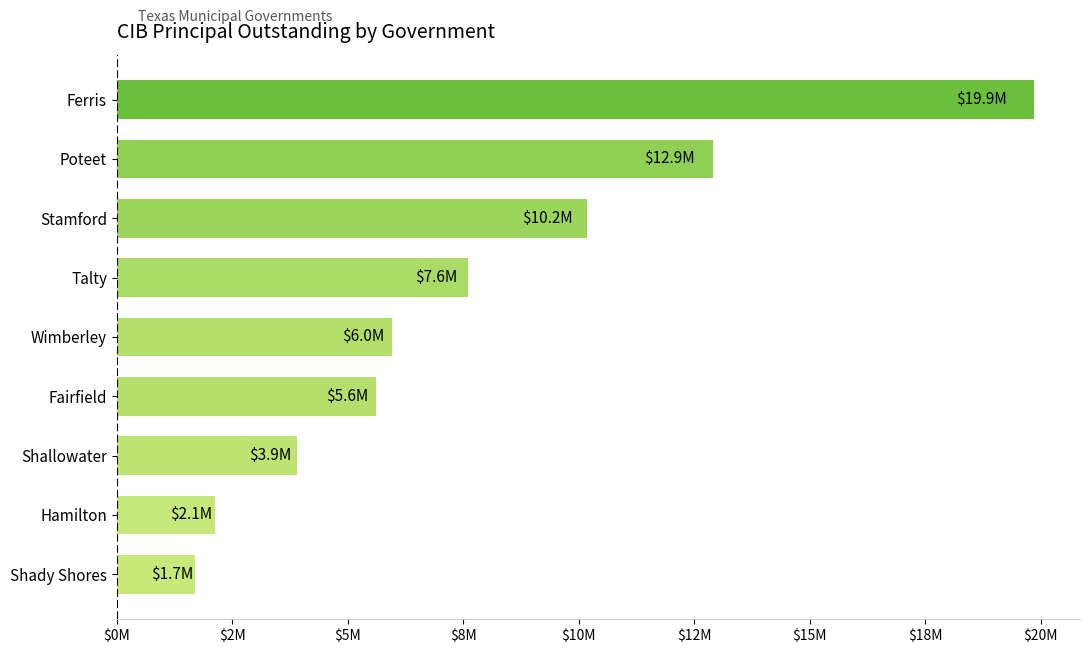

Does the chart contain any negative values?

No